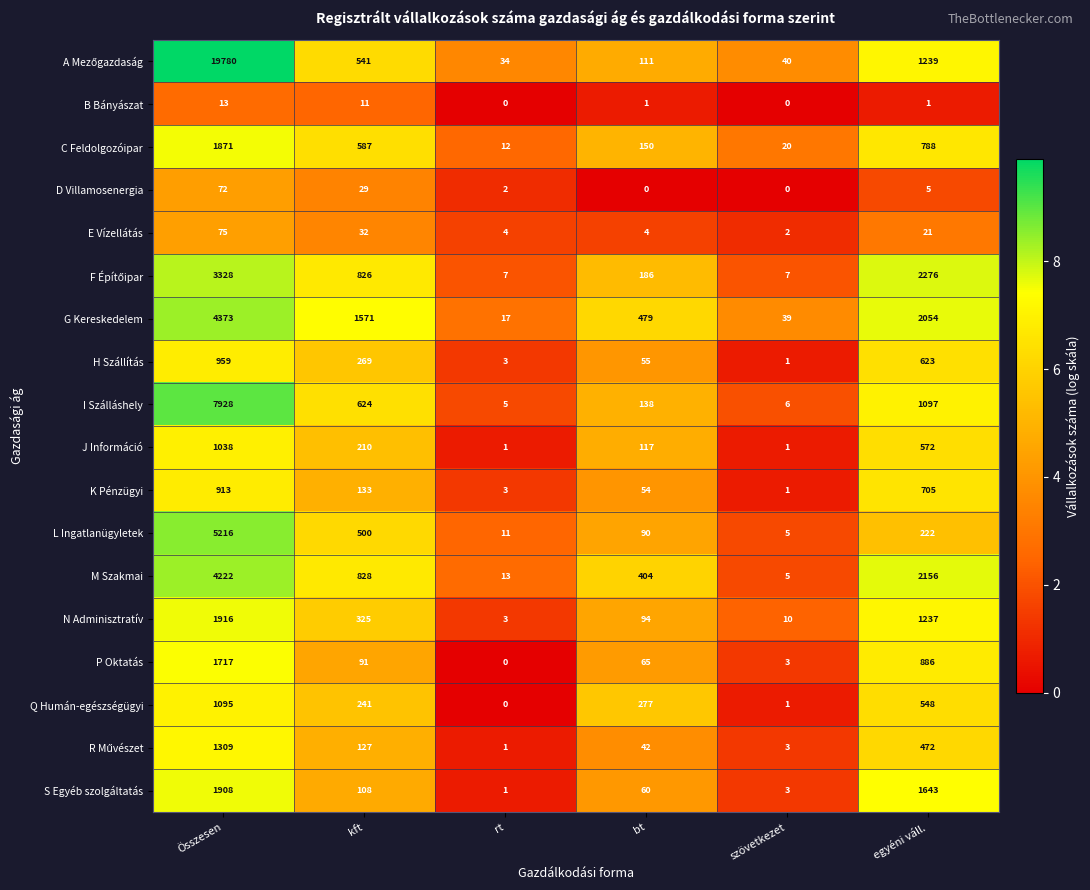

At which label does L Ingatlanügyletek first exceed 222?

Összesen